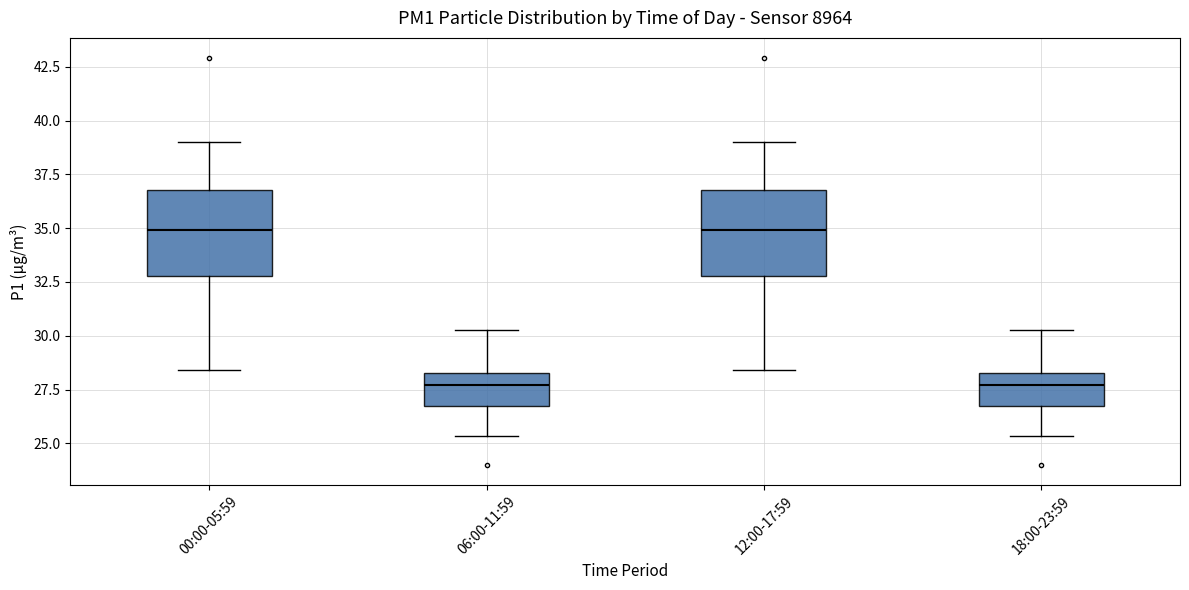

Reading left to right, read every box against the y-axis: the position of its median line, the range the box covers, and the ends of its whiskers. The values are not printed on the chart, so give them approximately, as read against the axis.

00:00-05:59: median 35.0, box 33.0 to 37.0, whiskers 28.5 to 39.0
06:00-11:59: median 27.5, box 26.5 to 28.5, whiskers 25.5 to 30.5
12:00-17:59: median 35.0, box 33.0 to 37.0, whiskers 28.5 to 39.0
18:00-23:59: median 27.5, box 26.5 to 28.5, whiskers 25.5 to 30.5